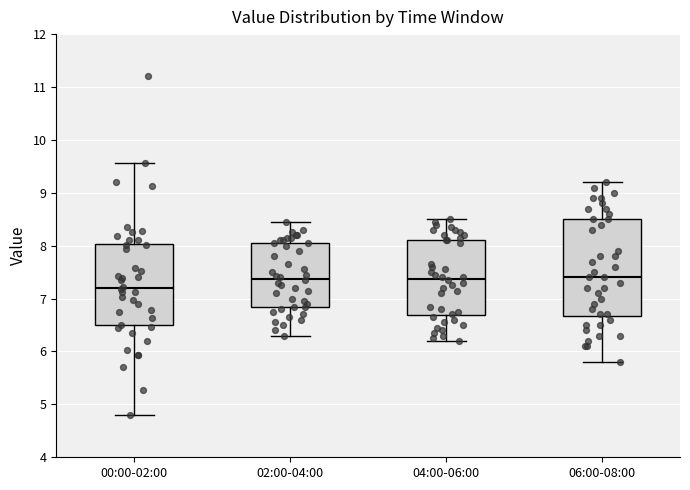

Which box is the tallest, from its lower edge to its upper edge?

06:00-08:00